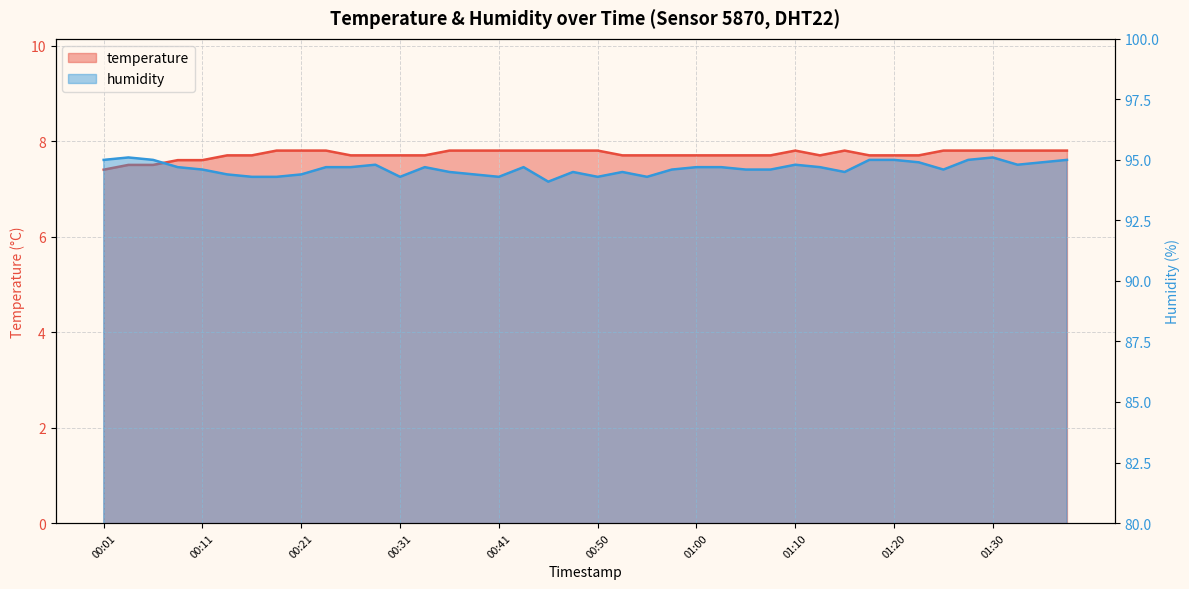

Which has a higher value, 01:10 or 00:33?

01:10